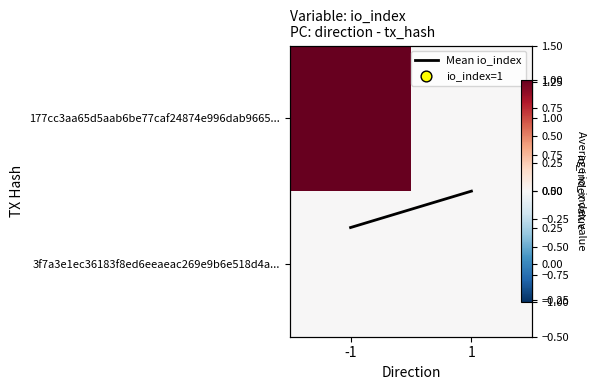

True or false: 177cc3aa65d5aab6be77caf24874e996dab9665... has a value of 0.7 at 1.

False